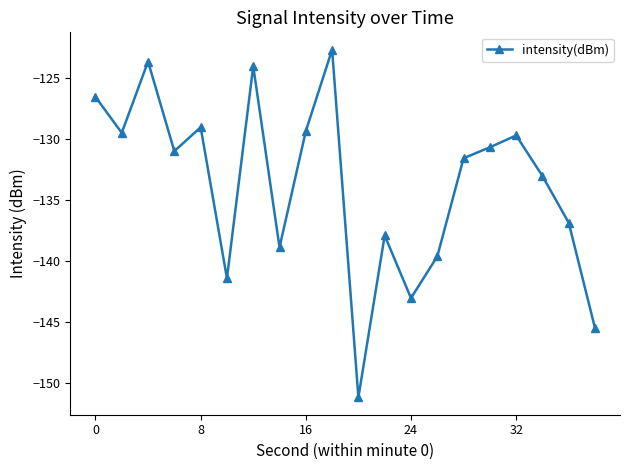

What is the greatest value displayed?

-122.6